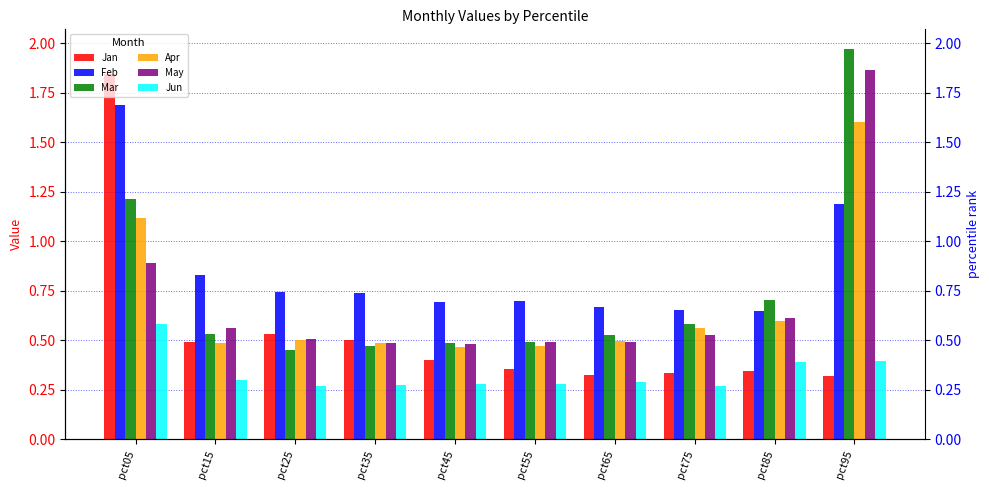

What is the sum of all Jun values?

3.3